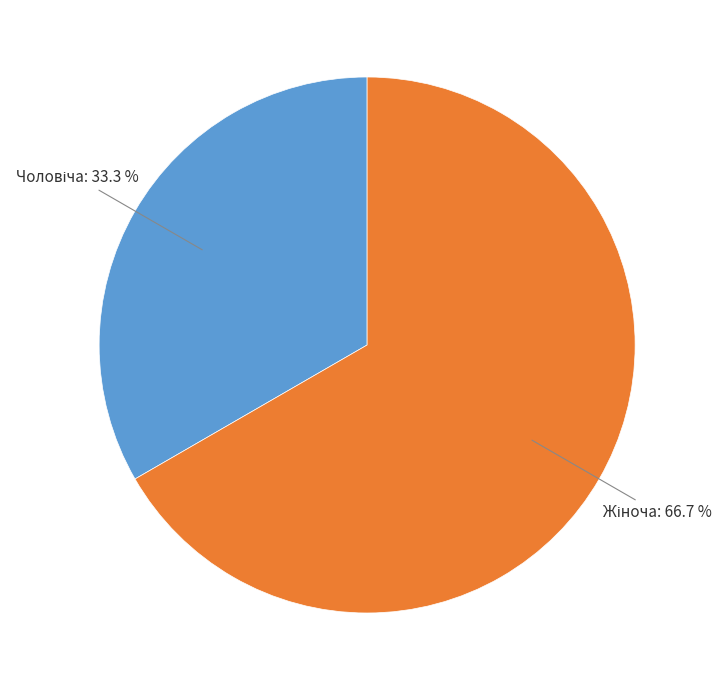

Does any single category account for the majority?

Yes